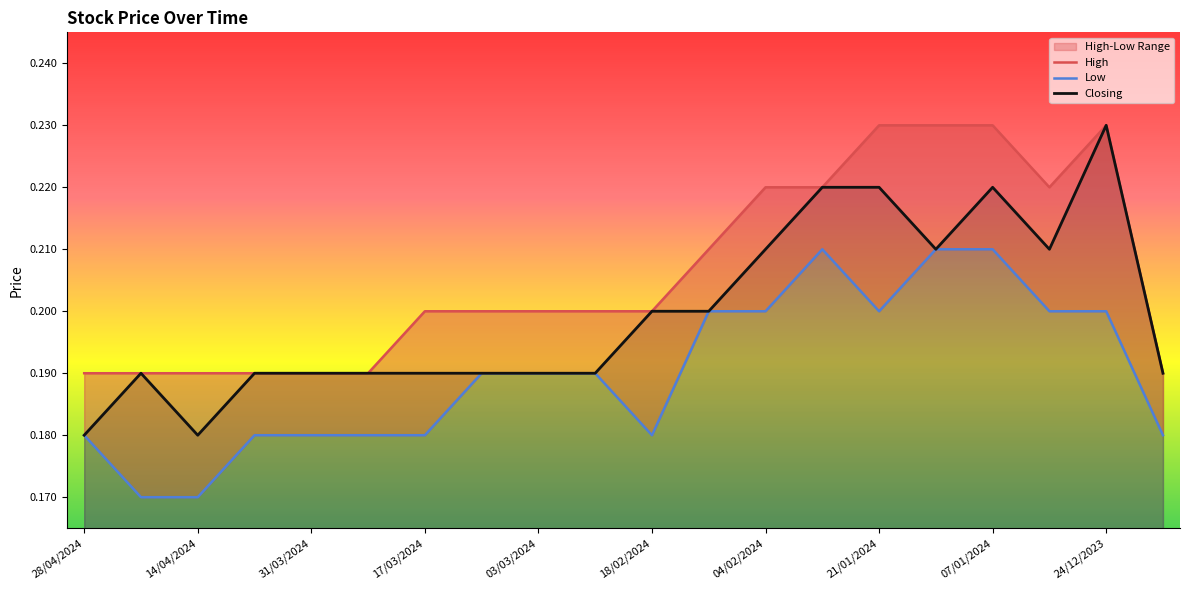

What is the total value across all series at 31/03/2024?

0.6